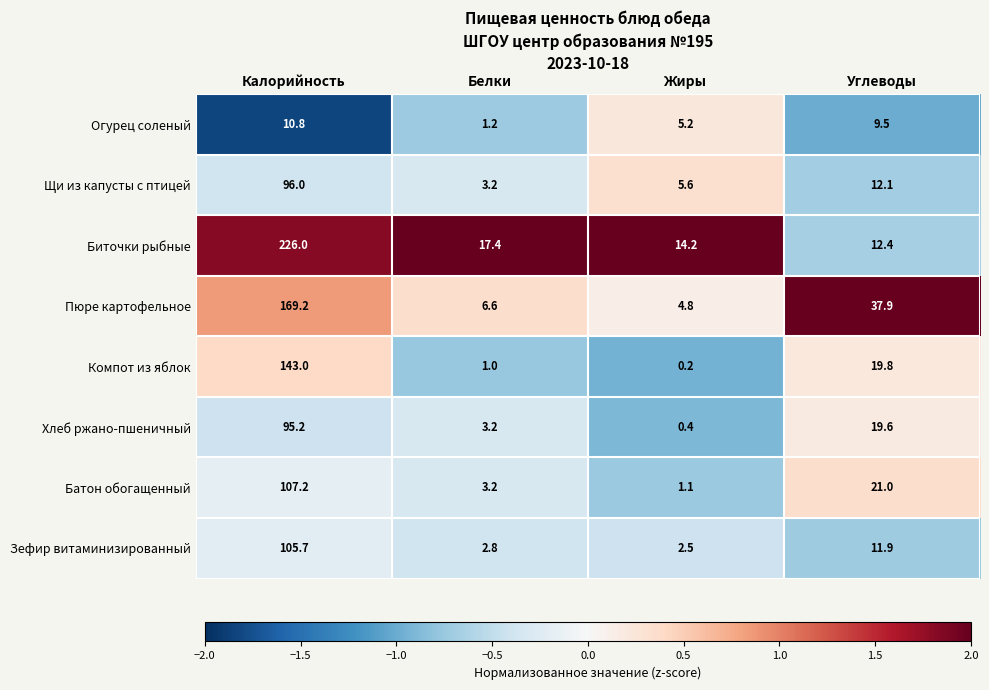

List the series in order of their peak value, lowest first.

Огурец соленый, Хлеб ржано-пшеничный, Щи из капусты с птицей, Зефир витаминизированный, Батон обогащенный, Компот из яблок, Пюре картофельное, Биточки рыбные